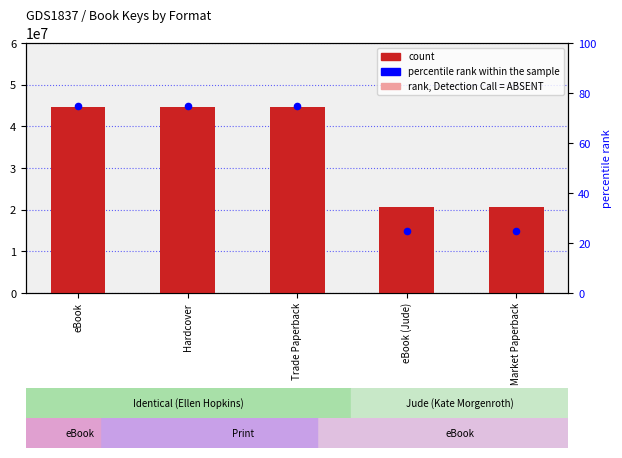

What is the total value across all series at Mass Market Paperback?

20715929.4